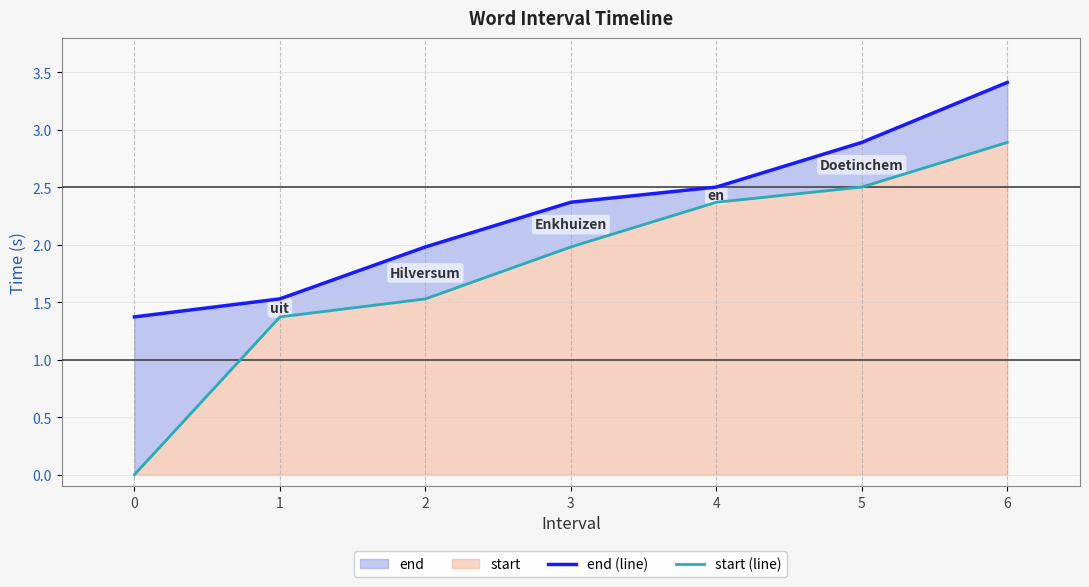

True or false: start (line) and end (line) cross at least once.

False